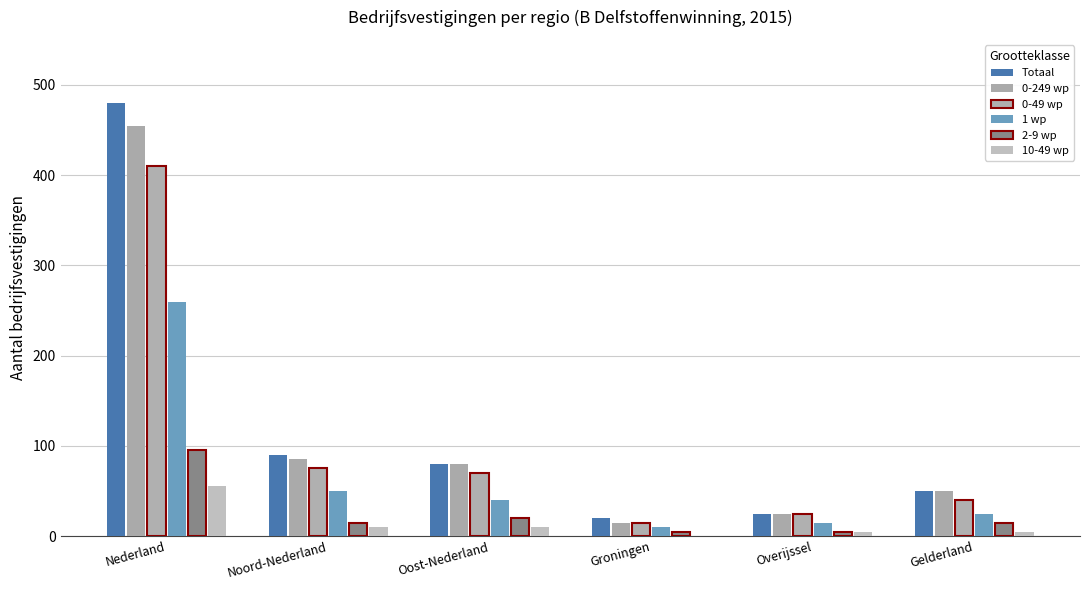

What is the label of the 3rd bar from the right?

Groningen